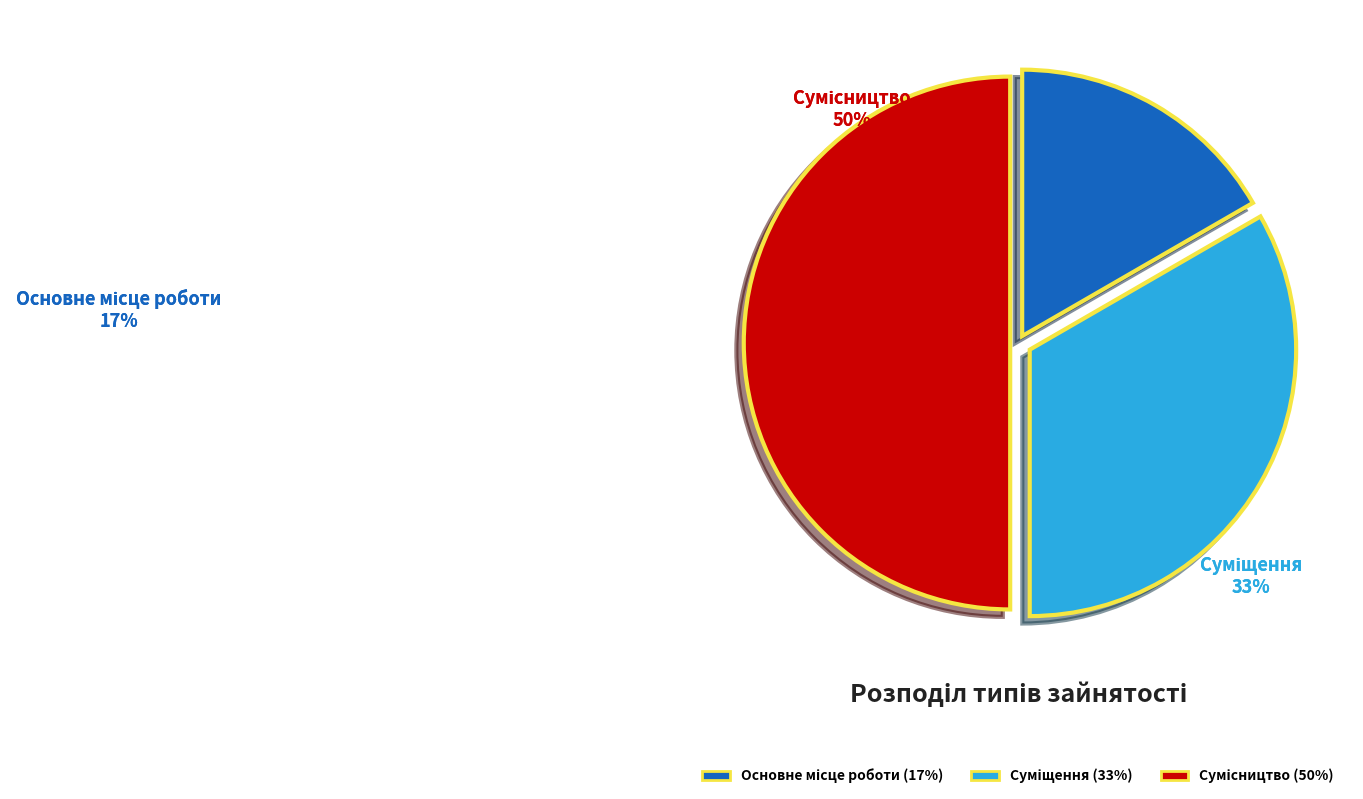

Is there any slice that represents more than half of the pie?

No